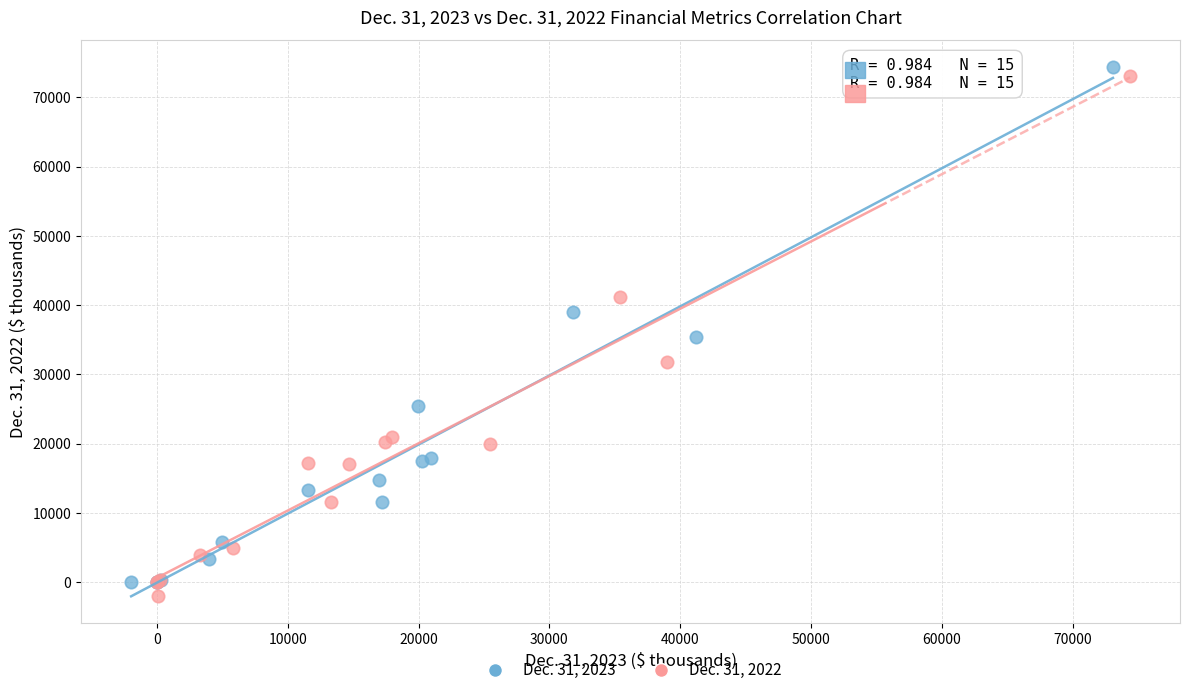

What are all the series names shown in the legend?

Dec. 31, 2023, Dec. 31, 2022